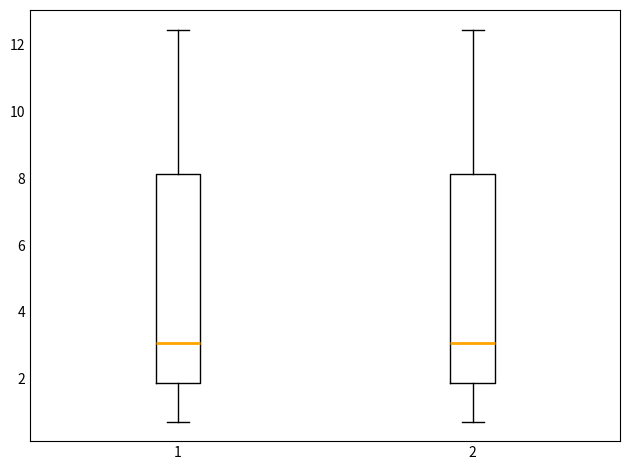

Where is the upper edge of the box at x = 1 on the y-axis? The values are not printed on the chart, so give them approximately, as read against the axis.

8.2